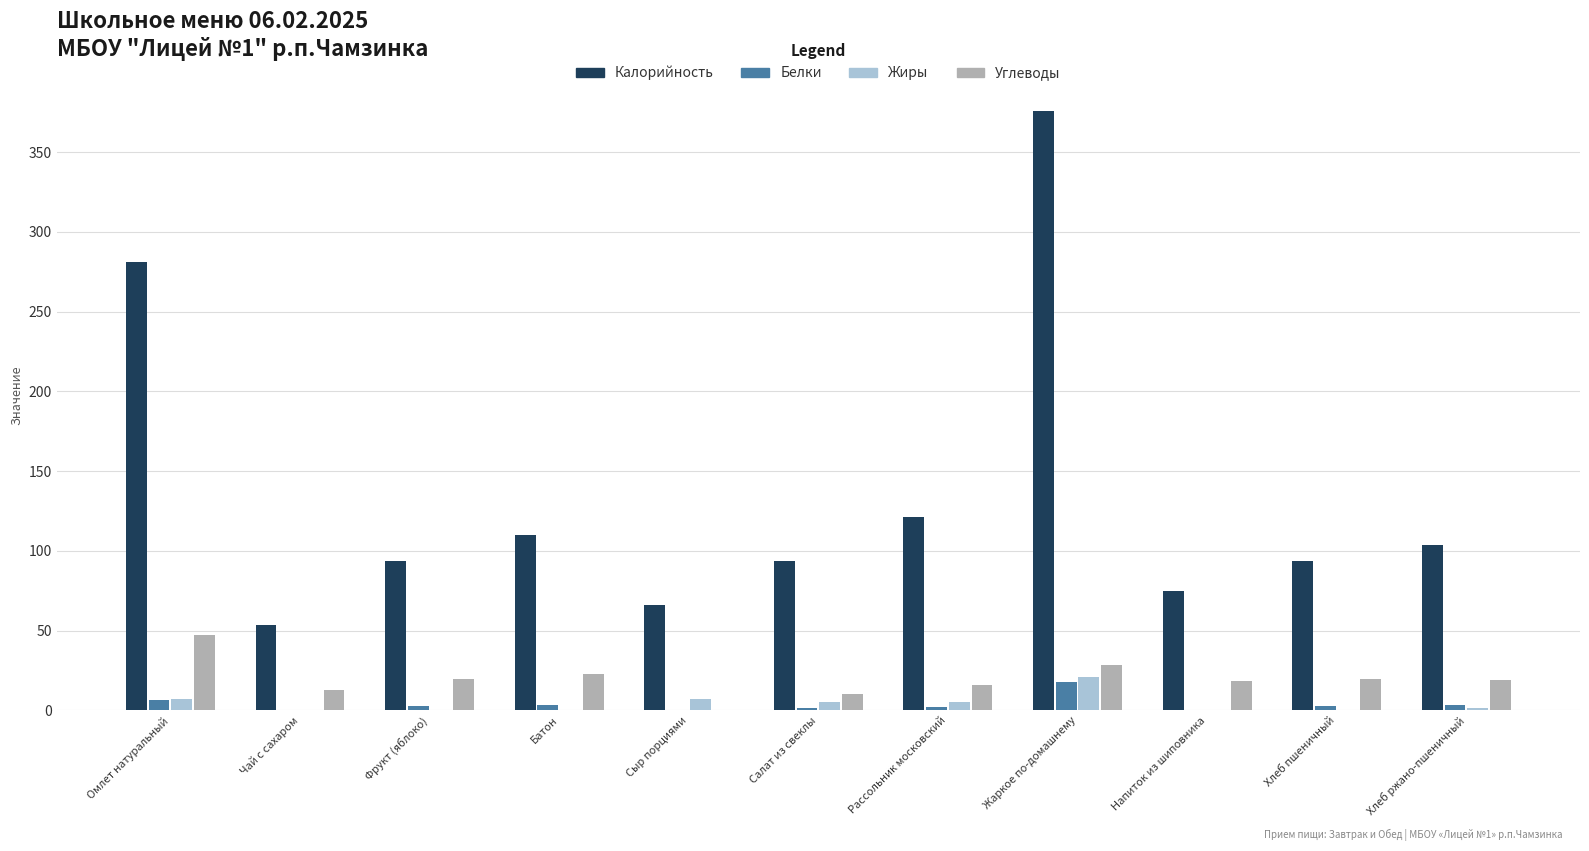

What is the sum of all Белки values?

42.1